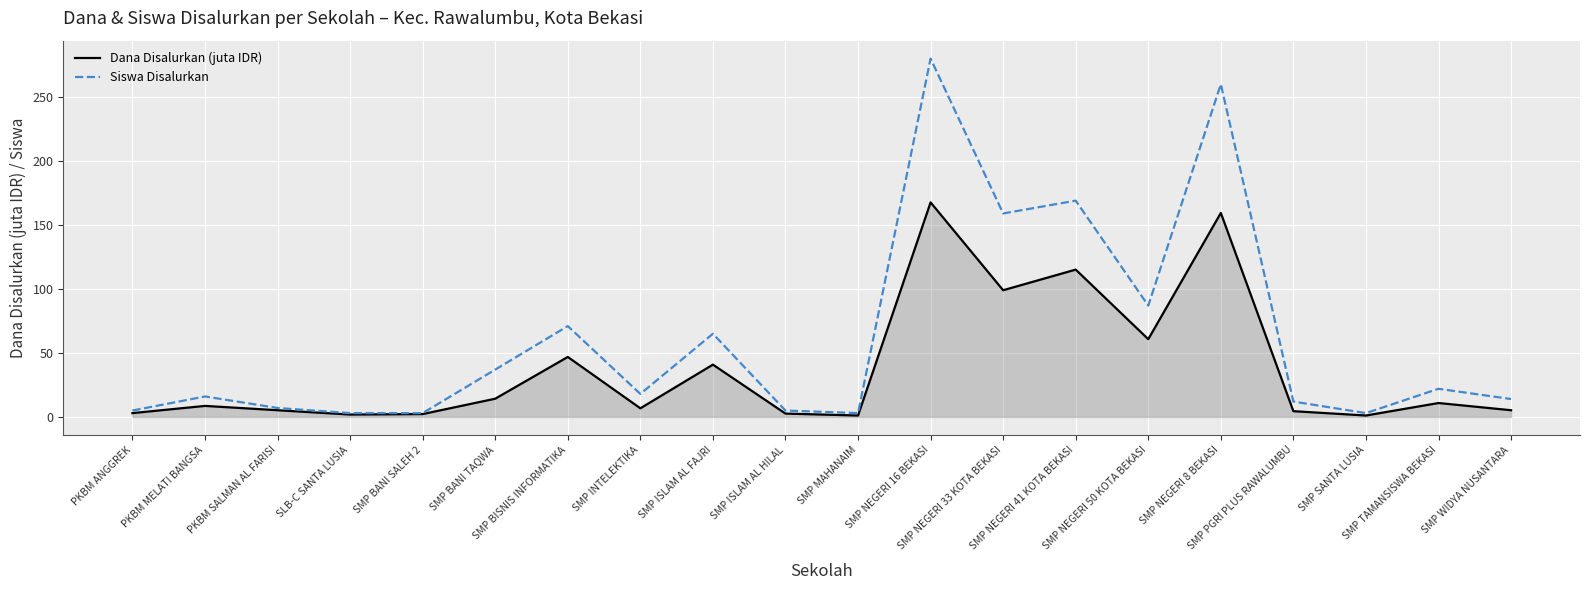

What is the highest value of the Siswa Disalurkan series?

280.0